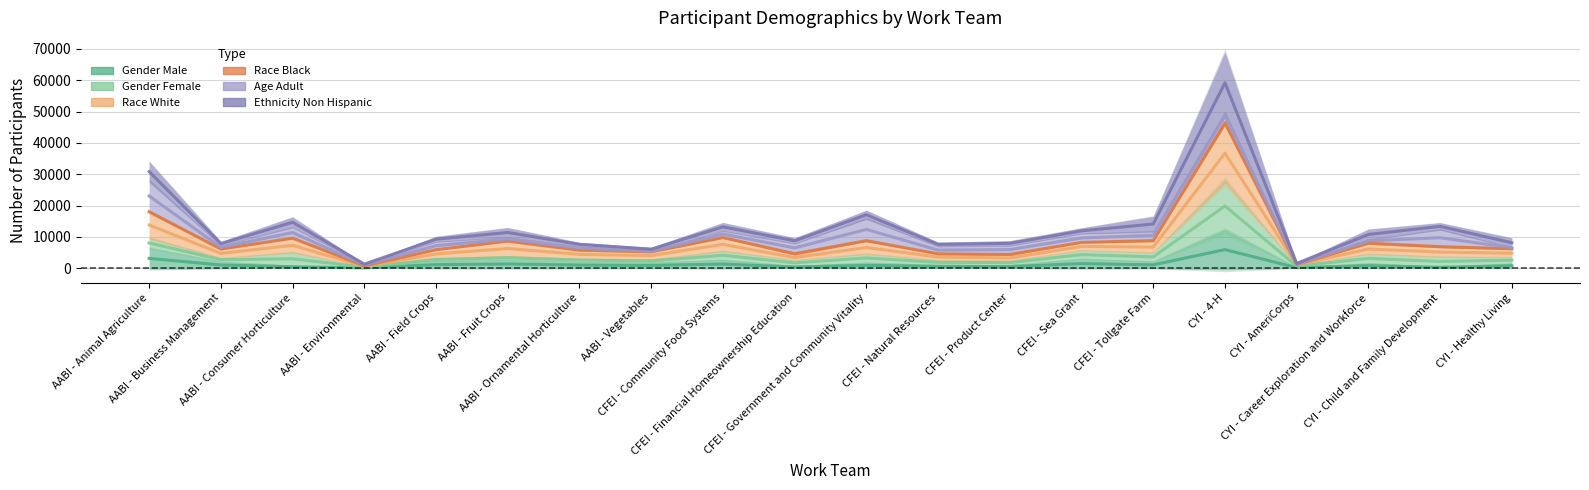

Is the value of participants_gender_female at AABI - Fruit Crops greater than the value of participants_gender_male at CFEI - Natural Resources?

Yes